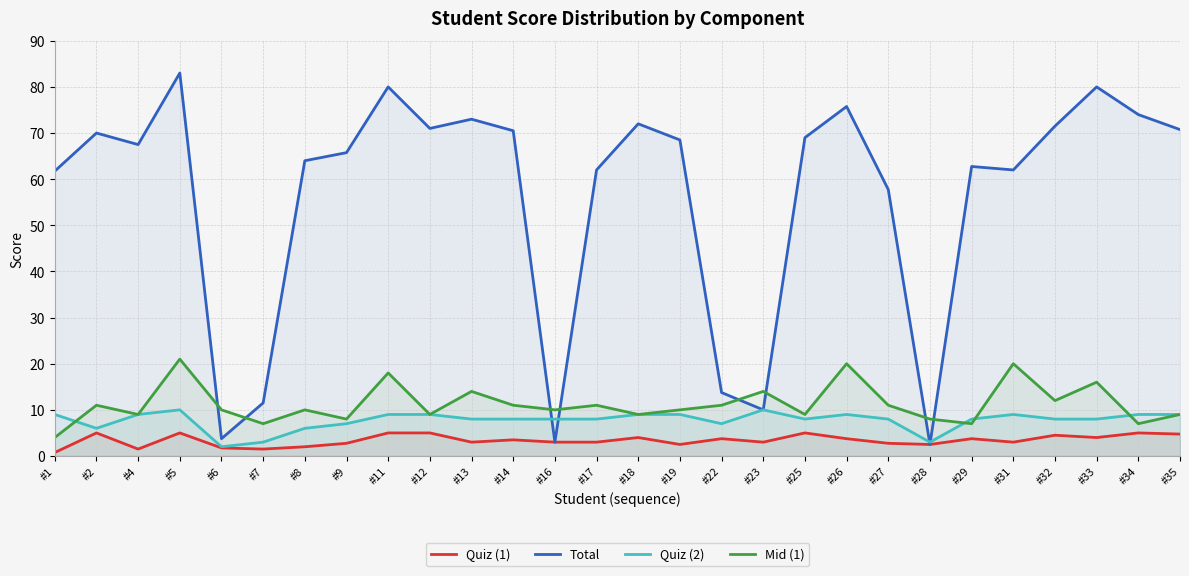

Which series changed the most between #28 and #31?

Total